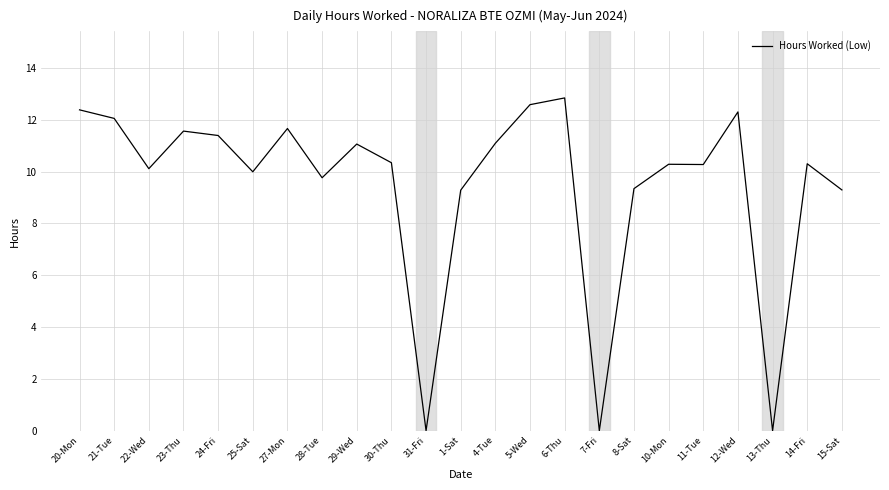

What is the change in value from 25-Sat to 12-Wed?

+2.3